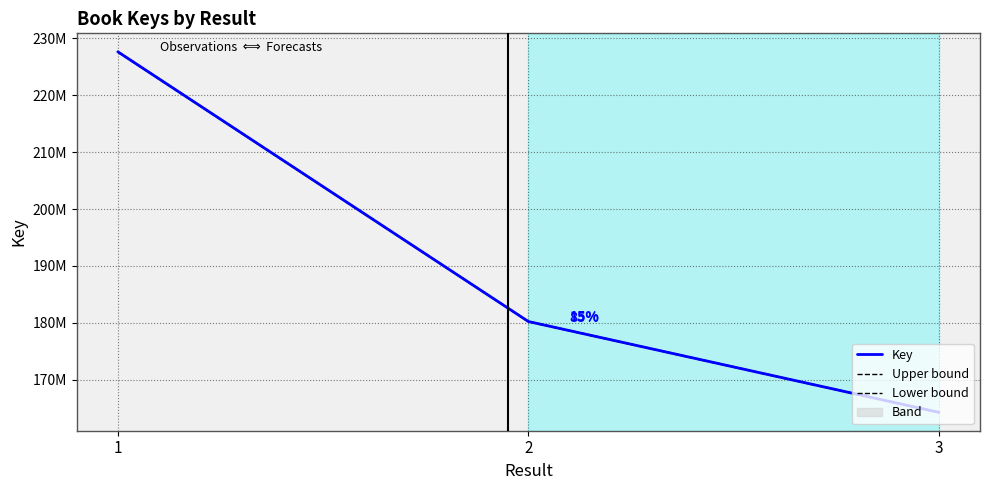

Is it true that Key equals 227640822.0 at 1?

True